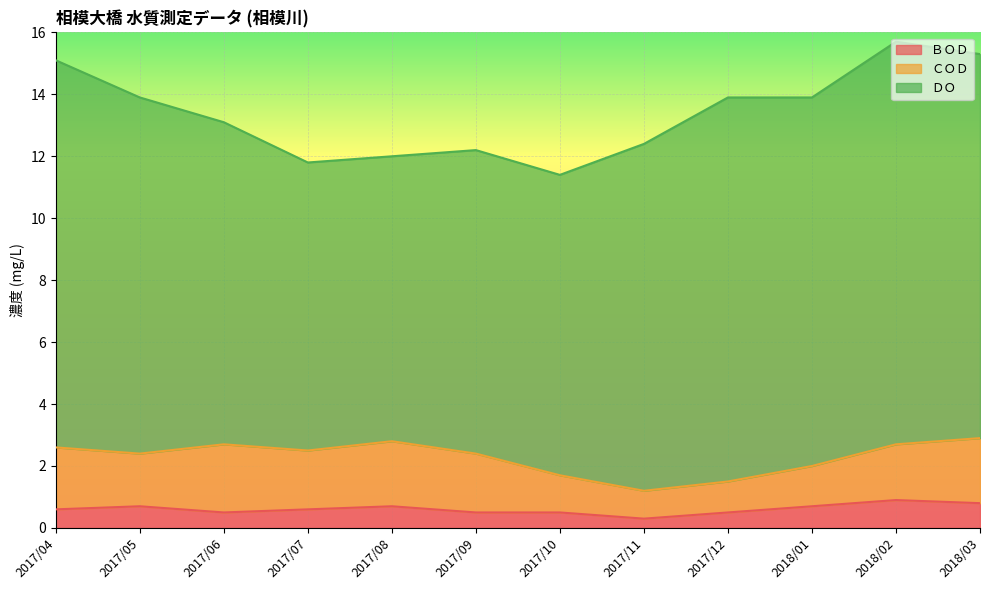

What is the difference between the ＤＯ values at 2017/12 and 2017/05?

0.9